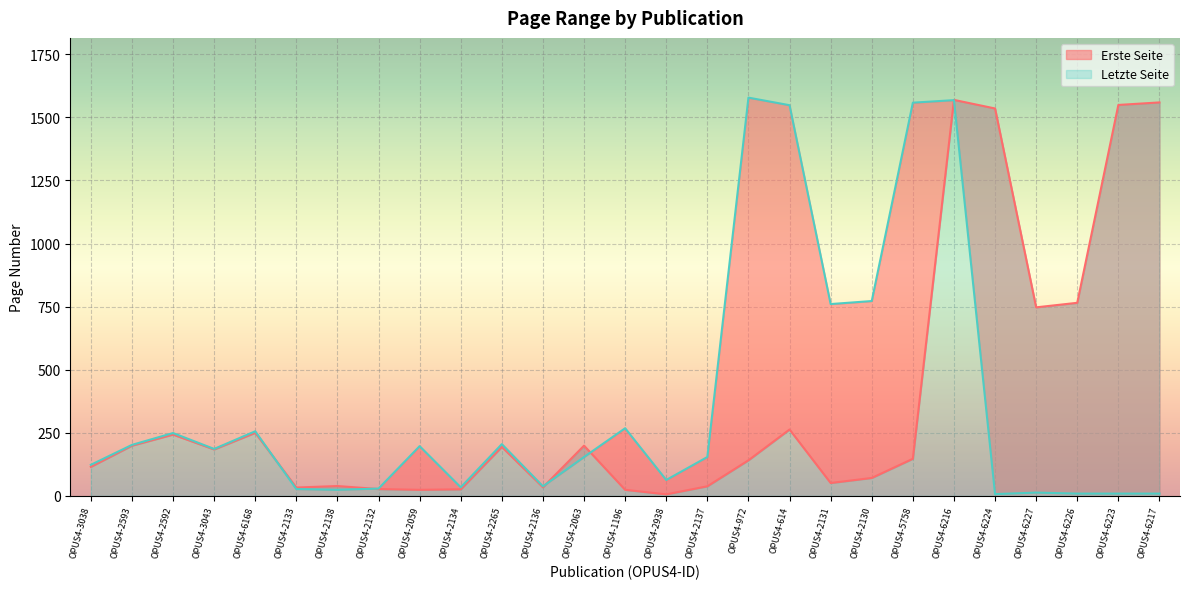

What is the minimum value shown in the chart?

6